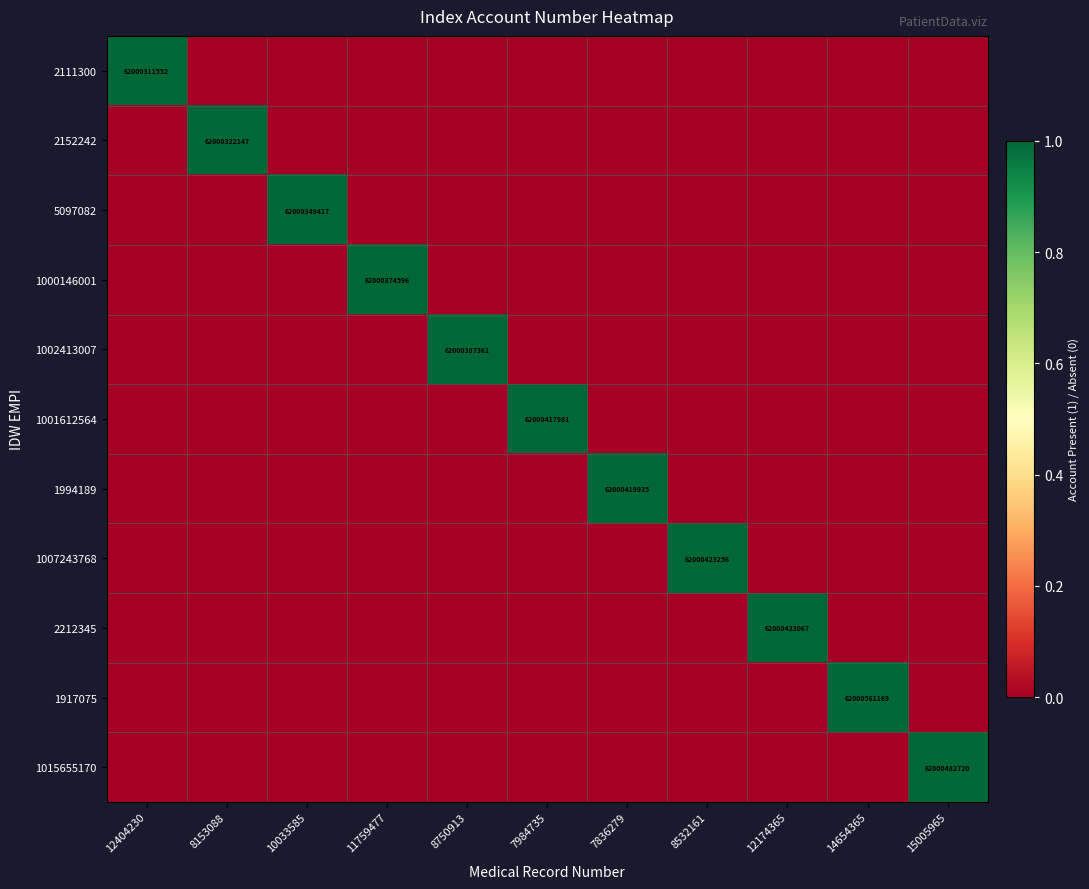

Rank the series at 12404230 from highest to lowest value.

2111300, 2152242, 5097082, 1000146001, 1002413007, 1001612564, 1994189, 1007243768, 2212345, 1917075, 1015655170